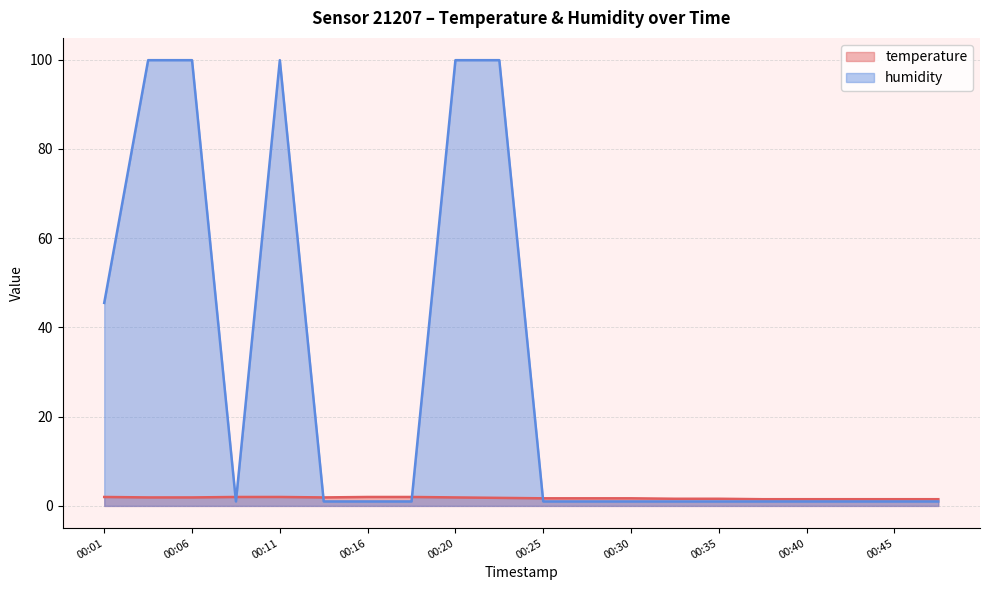

Which series has the largest total across all categories?

humidity